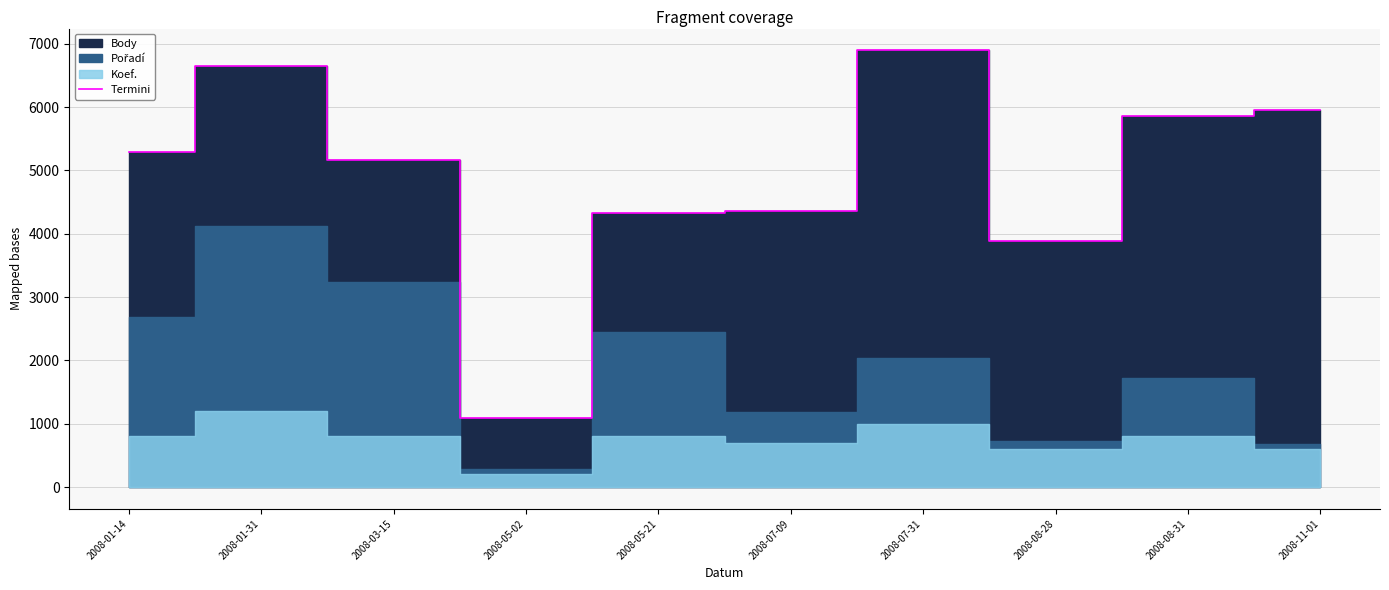

How many values are below 5292?

5